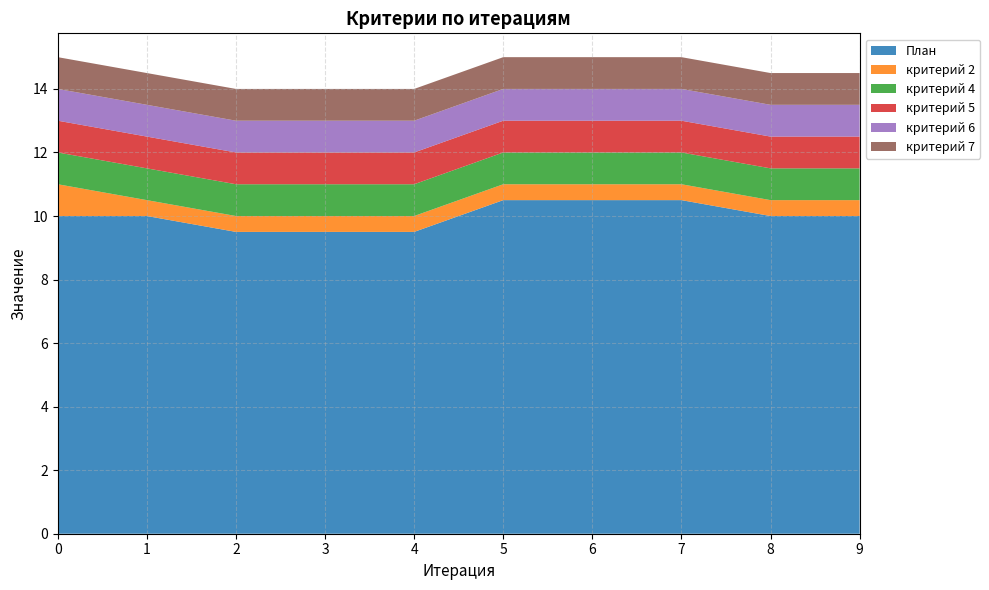

Reading right to left, extract all data points from this chart.

План: 9=10.0	8=10.0	7=10.5	6=10.5	5=10.5	4=9.5	3=9.5	2=9.5	1=10.0	0=10.0
критерий 2: 9=0.5	8=0.5	7=0.5	6=0.5	5=0.5	4=0.5	3=0.5	2=0.5	1=0.5	0=1.0
критерий 4: 9=1.0	8=1.0	7=1.0	6=1.0	5=1.0	4=1.0	3=1.0	2=1.0	1=1.0	0=1.0
критерий 5: 9=1.0	8=1.0	7=1.0	6=1.0	5=1.0	4=1.0	3=1.0	2=1.0	1=1.0	0=1.0
критерий 6: 9=1.0	8=1.0	7=1.0	6=1.0	5=1.0	4=1.0	3=1.0	2=1.0	1=1.0	0=1.0
критерий 7: 9=1.0	8=1.0	7=1.0	6=1.0	5=1.0	4=1.0	3=1.0	2=1.0	1=1.0	0=1.0